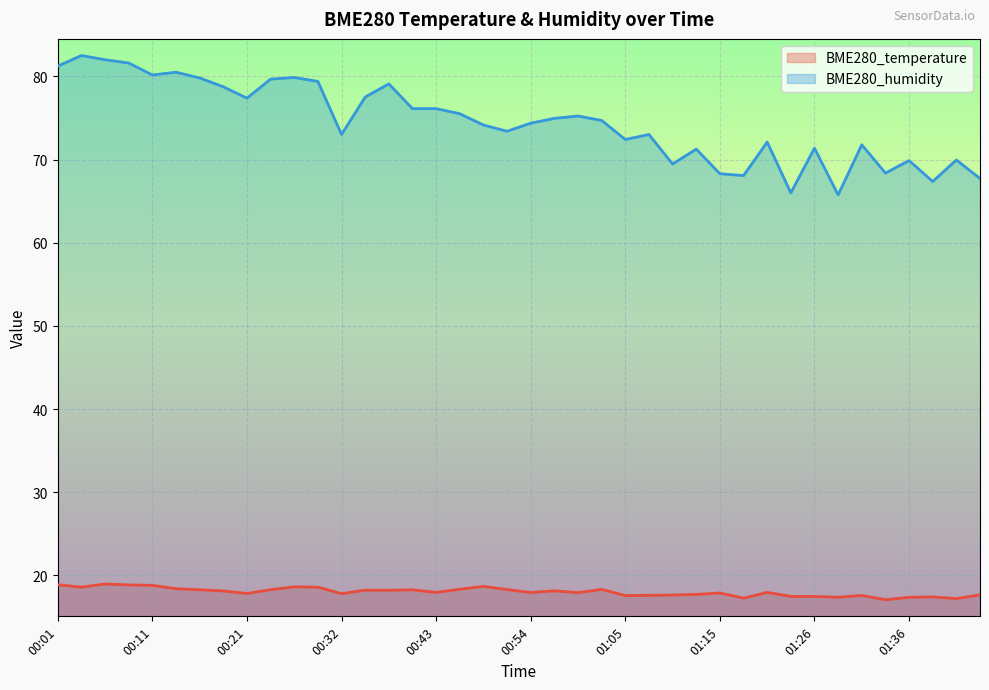

At which label does BME280_humidity reach its peak?

00:04